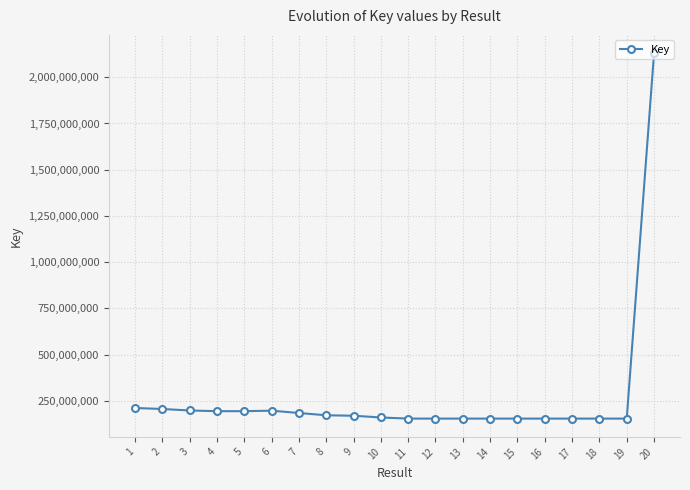

What is the difference between the maximum and minimum values?

1976753851